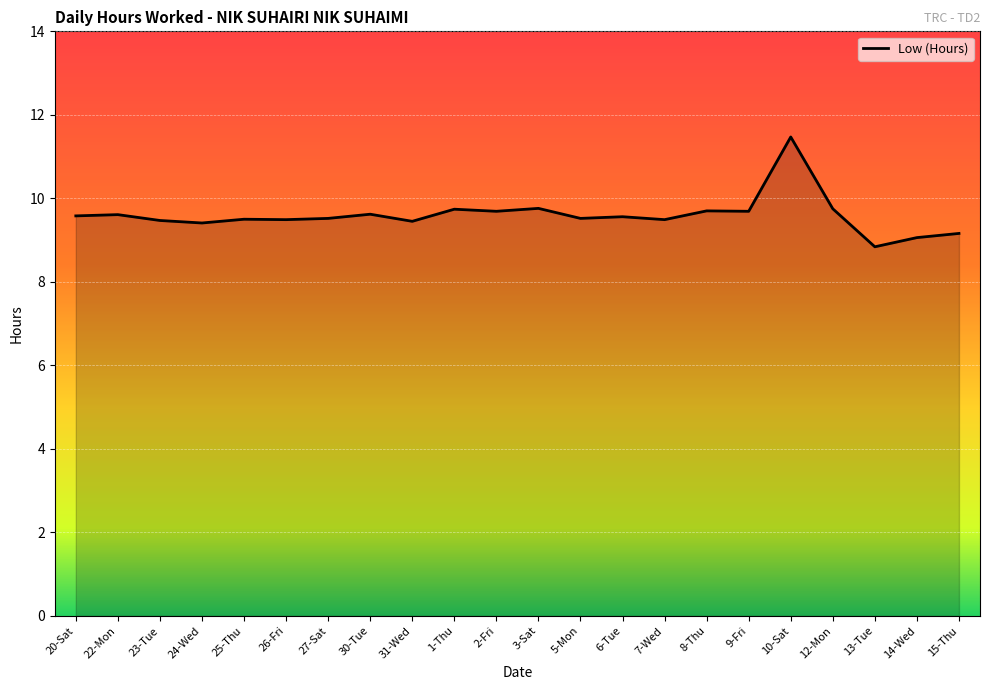

Is it true that the value at 1-Thu is 9.7?

True